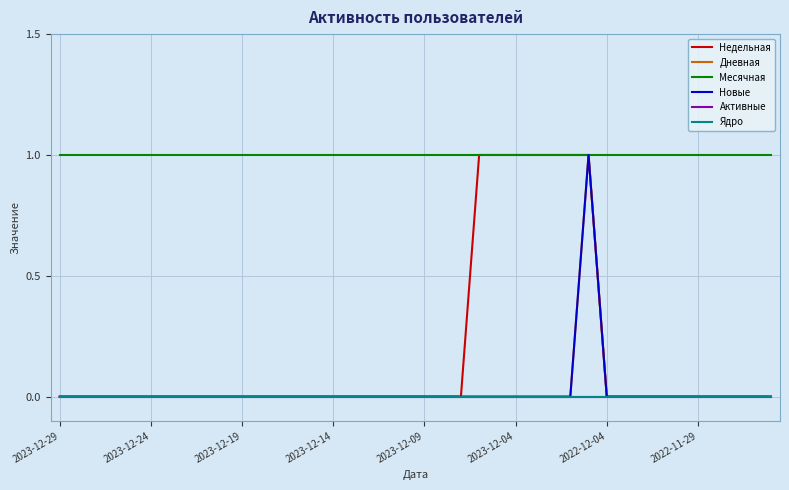

Is this an area chart (filled region under the line)?

No